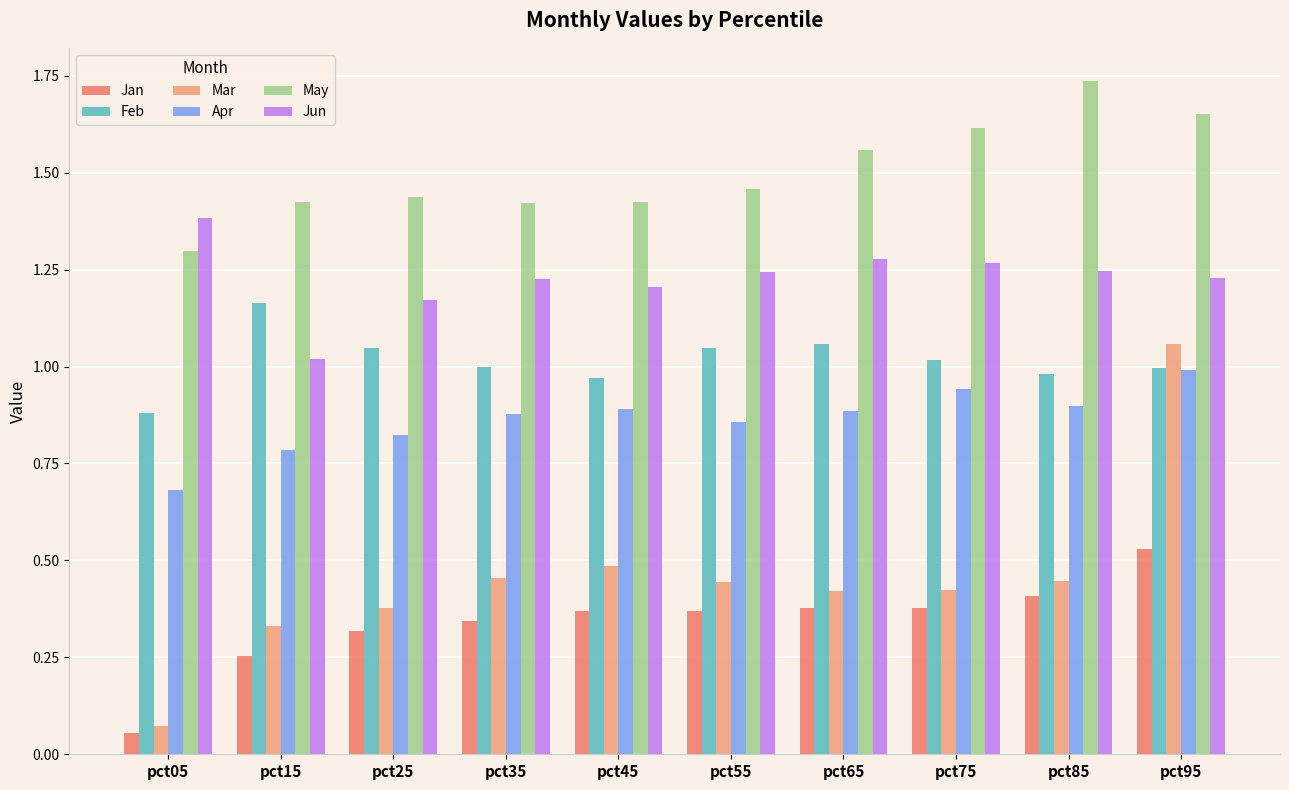

Between pct55 and pct85, which series saw the biggest shift?

May